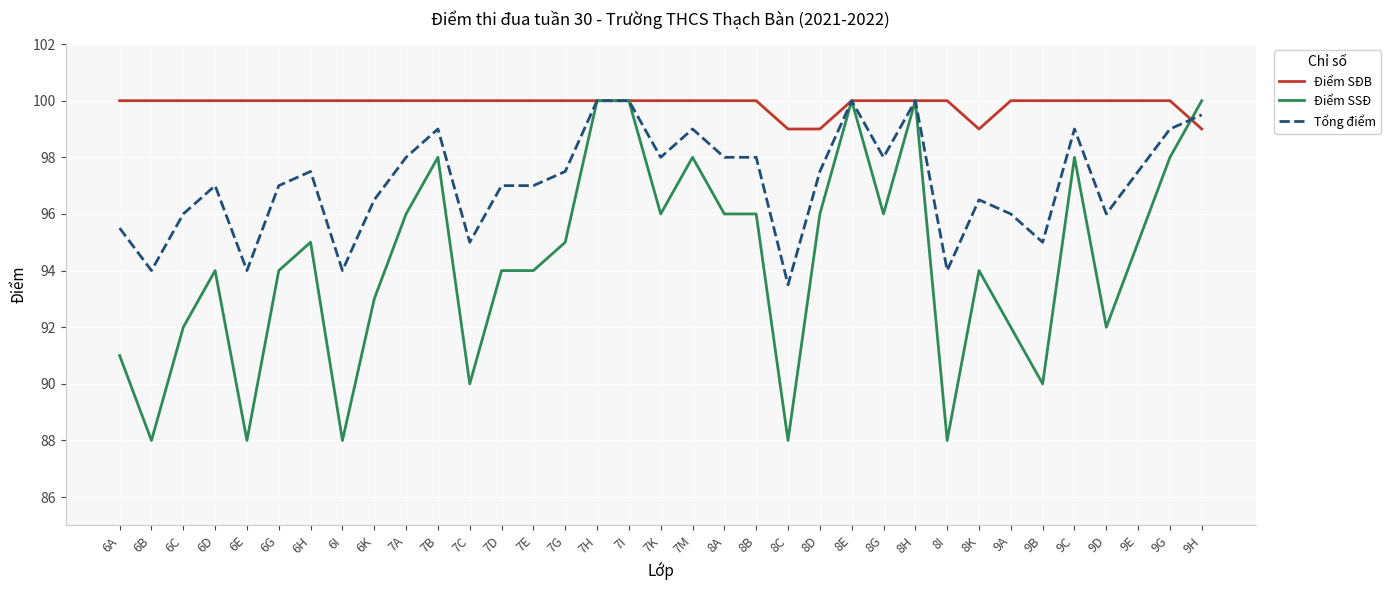

Rank the series by their average value, from lowest to highest.

Điểm SSĐ, Tổng điểm, Điểm SĐB